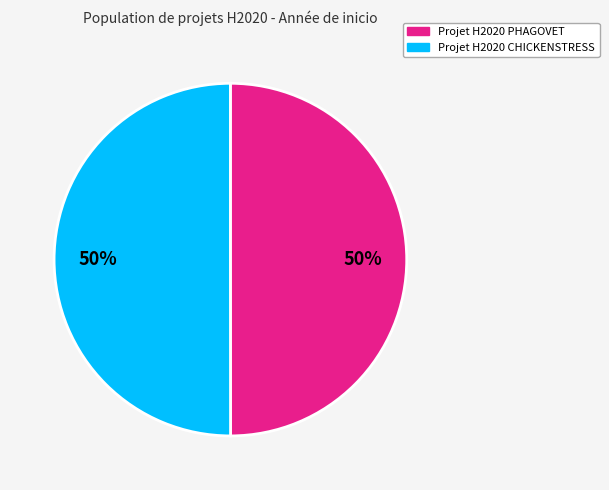

To the nearest percent, what is the combined percentage of Projet H2020 CHICKENSTRESS and Projet H2020 PHAGOVET?

100%